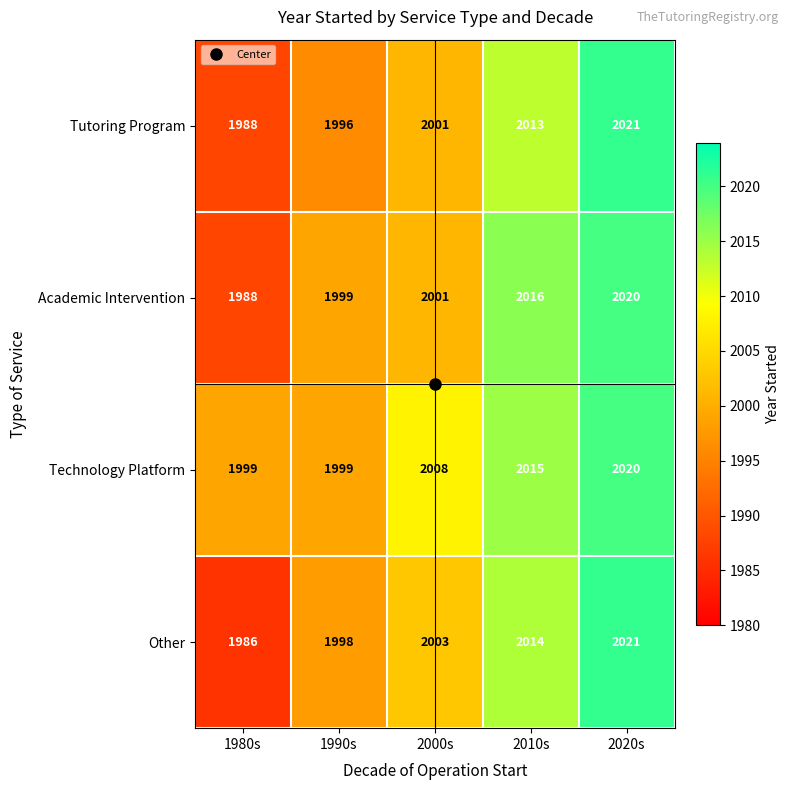

Count the Tutoring Program values in the range 1996 to 2013.

3